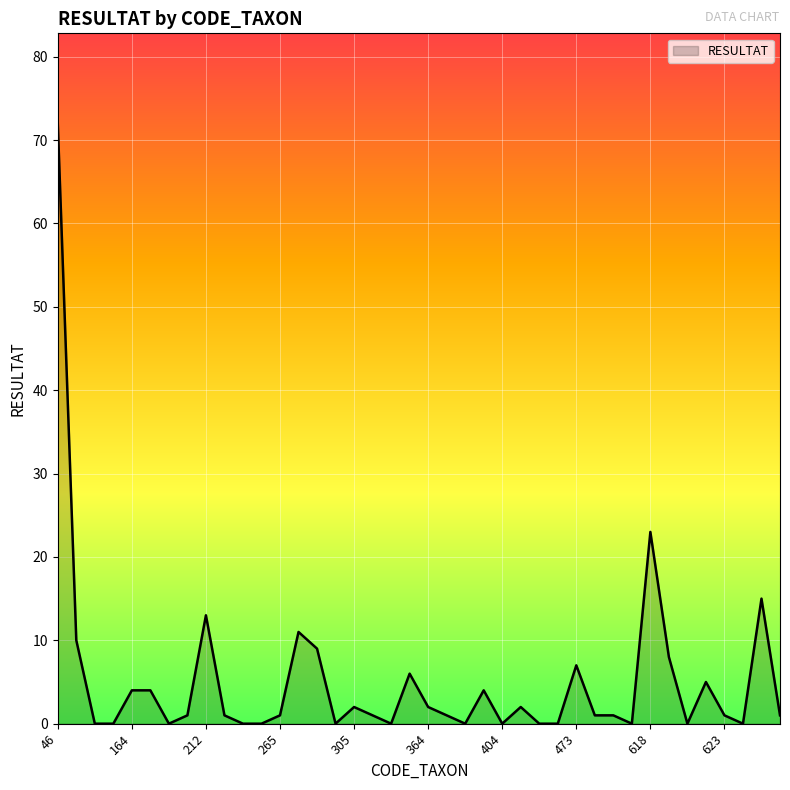

What is the maximum value shown in the chart?

72